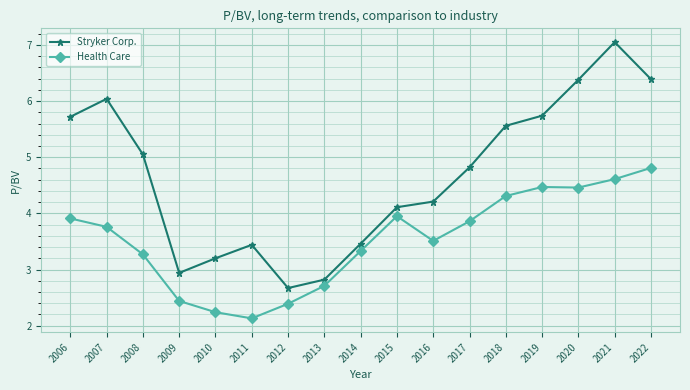

True or false: Health Care and Stryker Corp. intersect in this chart.

False